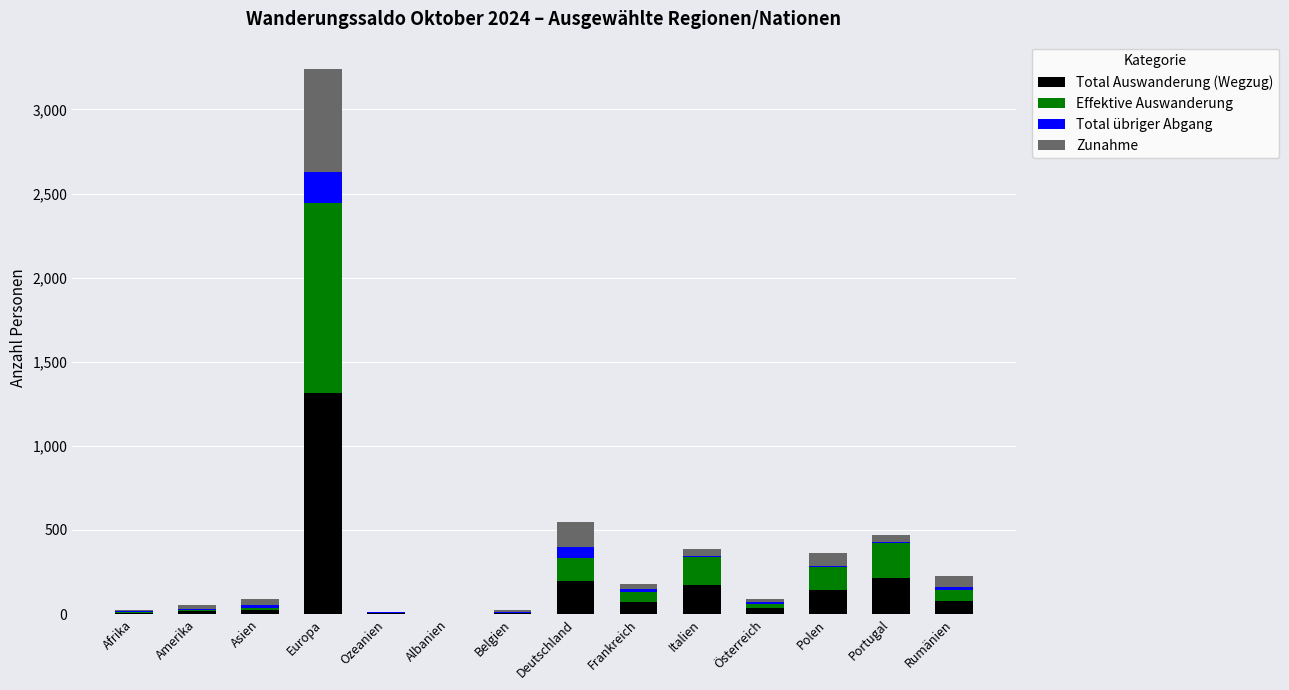

What are all the series names shown in the legend?

Total Auswanderung (Wegzug), Effektive Auswanderung, Total übriger Abgang, Zunahme